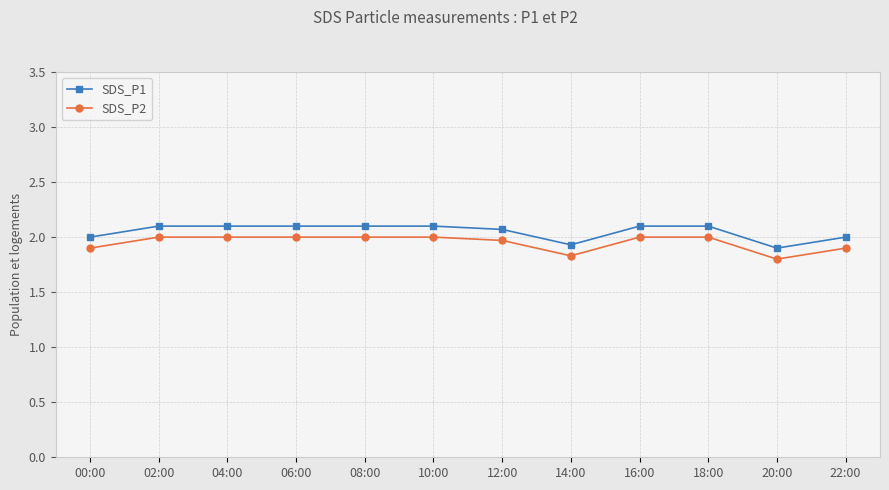

True or false: SDS_P1 has a value of 2.1 at 10:00.

True